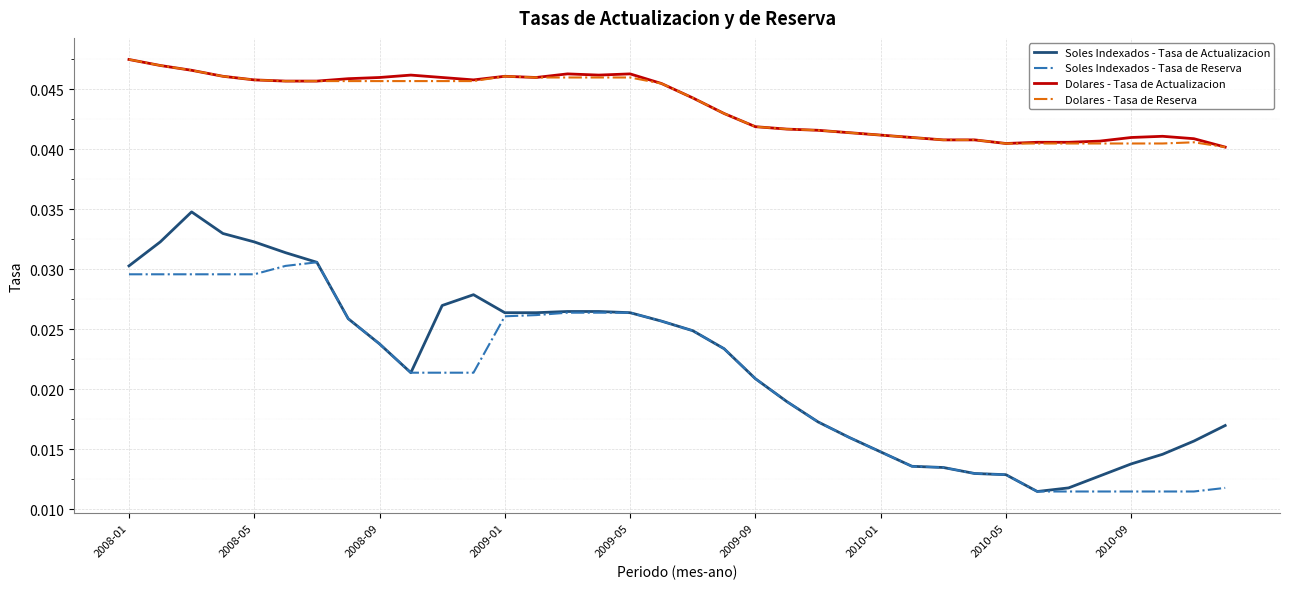

Is this an area chart (filled region under the line)?

No